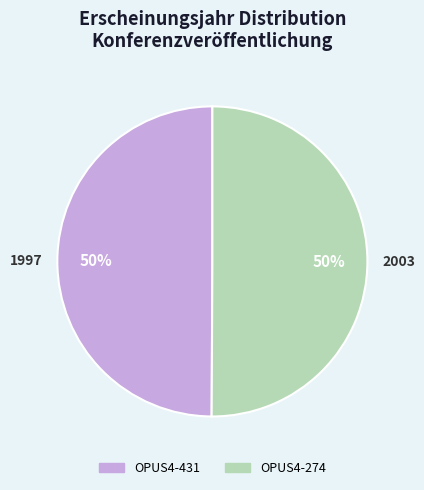

To the nearest percent, what is the combined percentage of OPUS4-274 and OPUS4-431?

100%